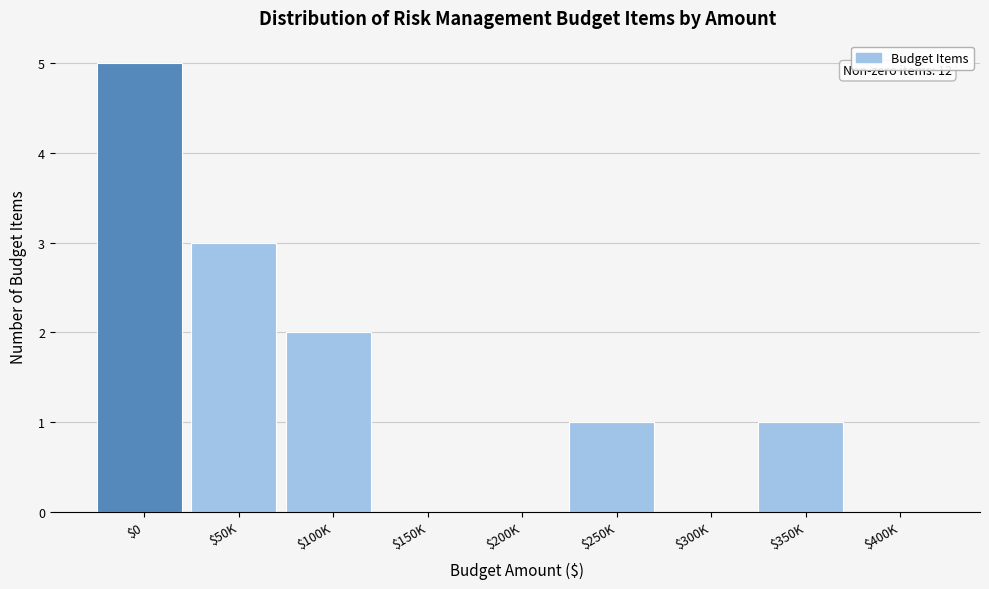

The value at $400K is -2. True or false?

False